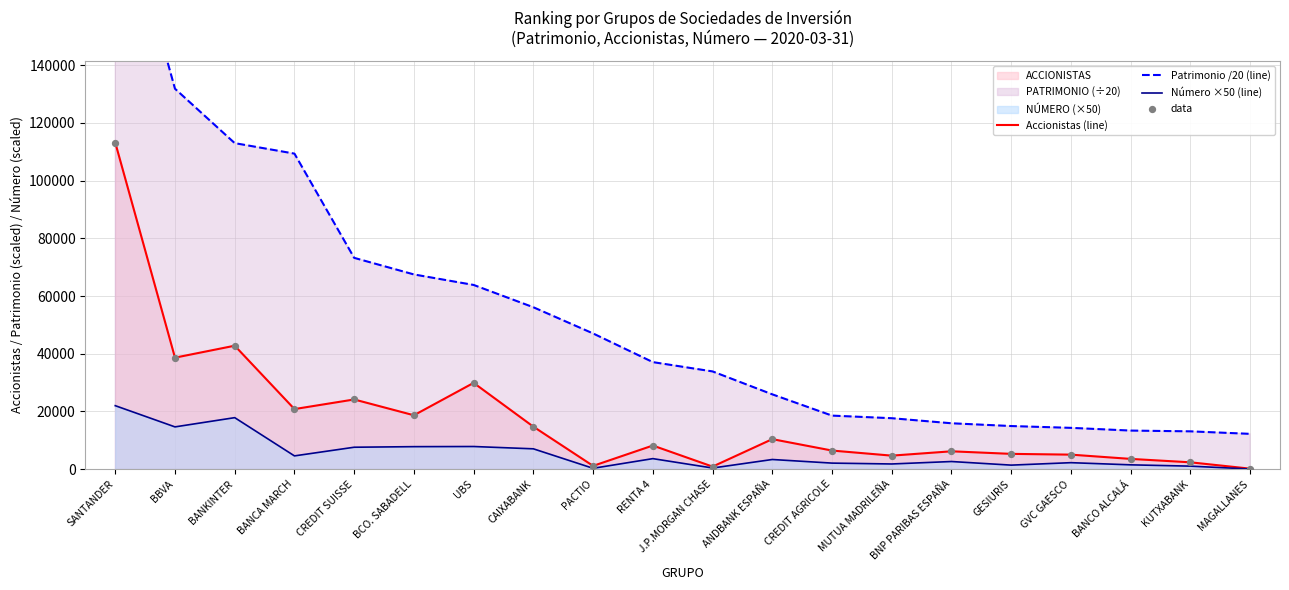

What is the total value across all series at MAGALLANES?

12633.5